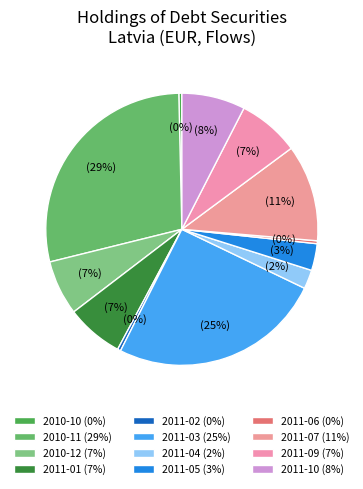

What is the change in value from 2010-11 to 2011-03?

-8.8